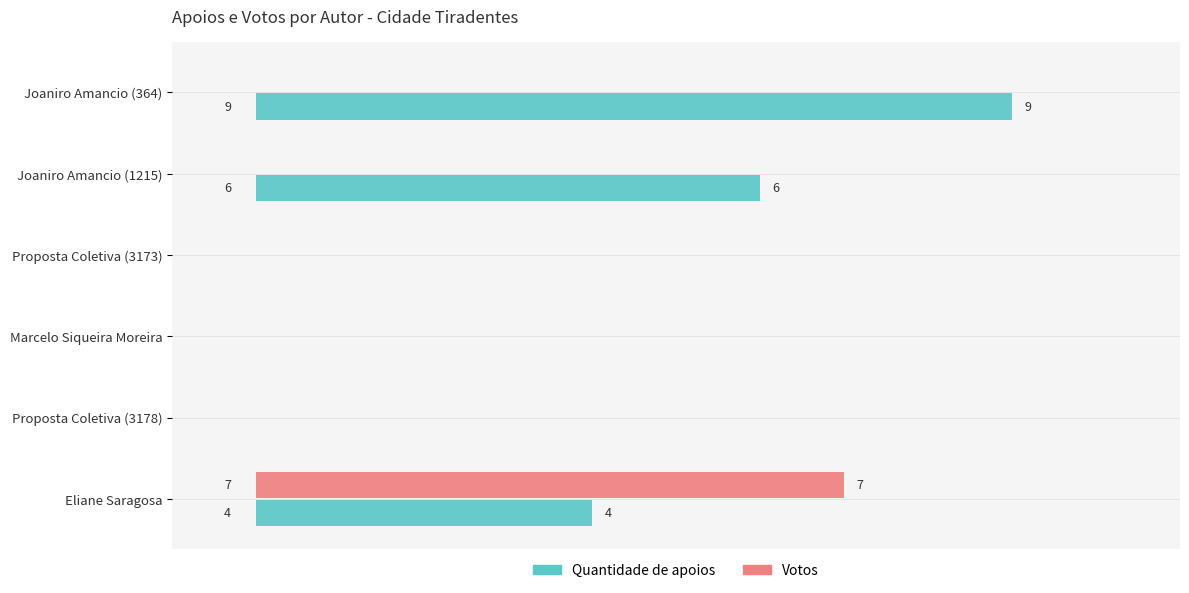

Where is Quantidade de apoios nearest to the value 4?

Eliane Saragosa